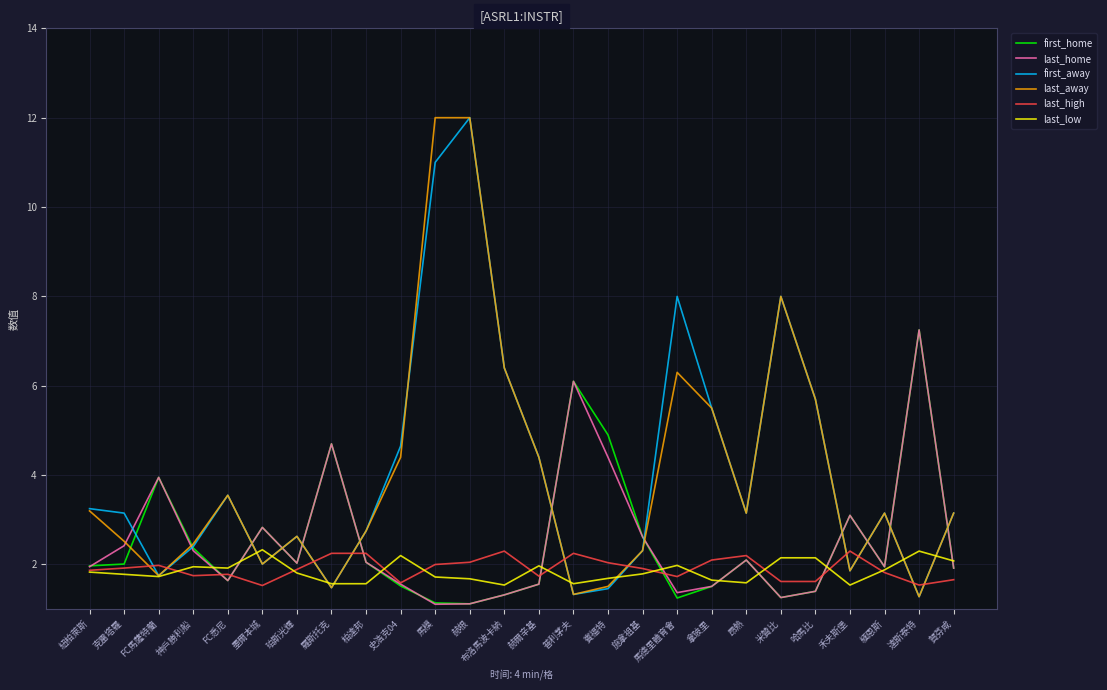

Is it true that first_home equals 1.6 at FC悉尼?

True